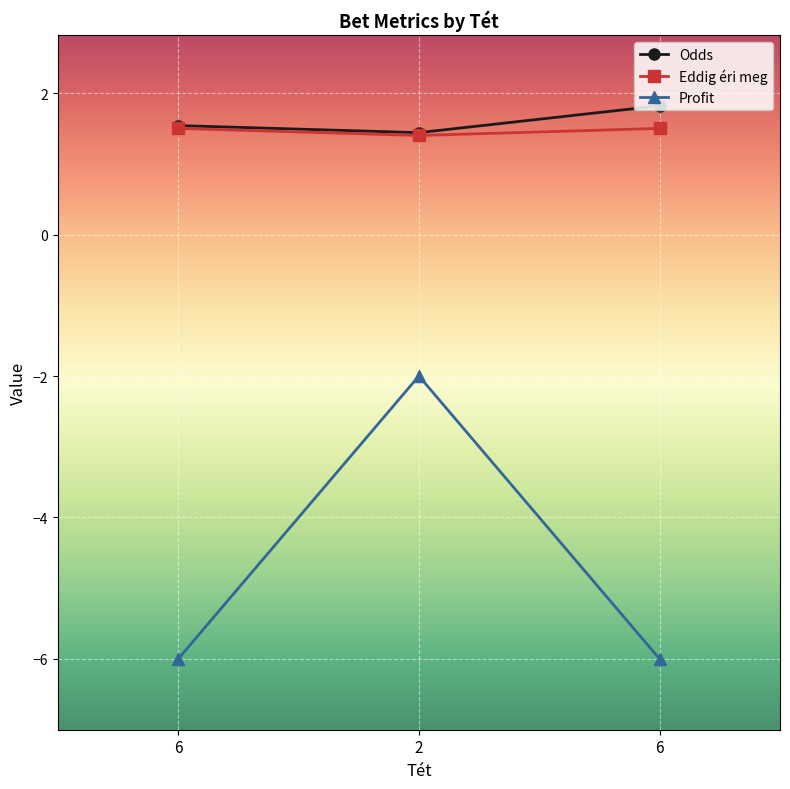

How many lines are shown in the chart?

3